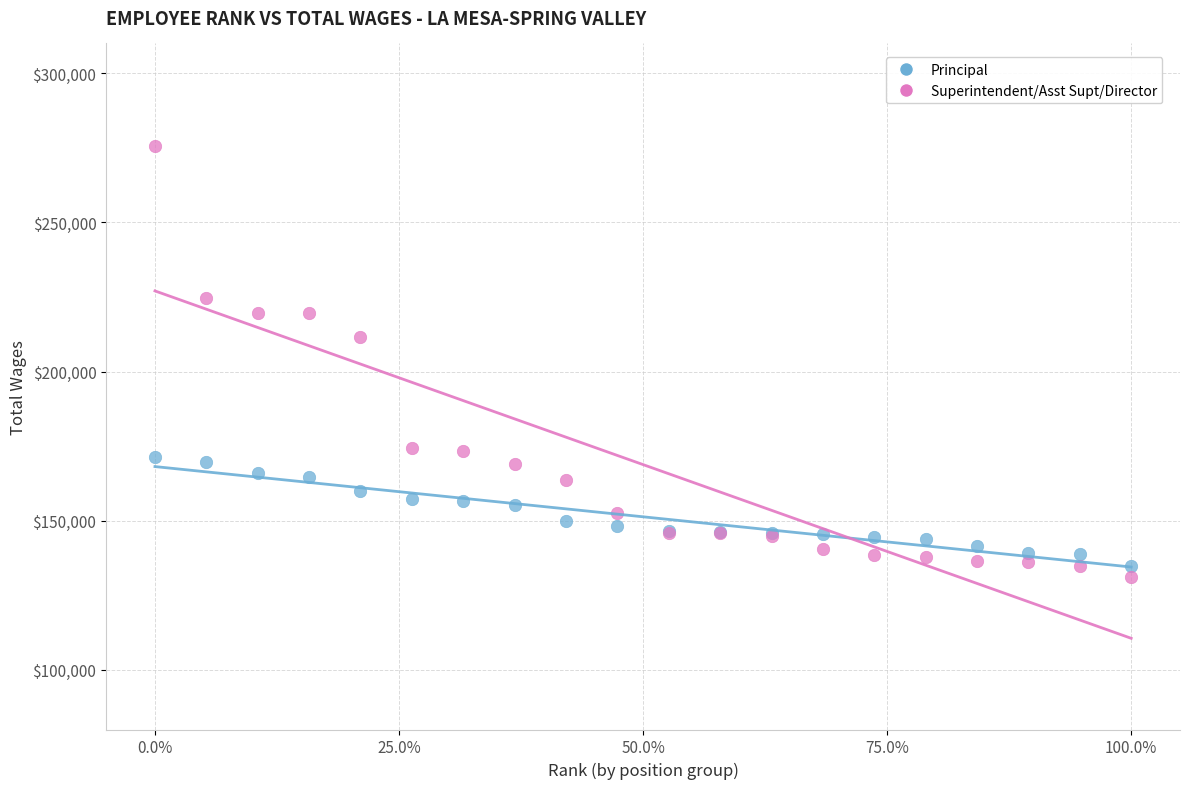

Which series reaches the minimum Y coordinate?

Superintendent/Asst Supt/Director